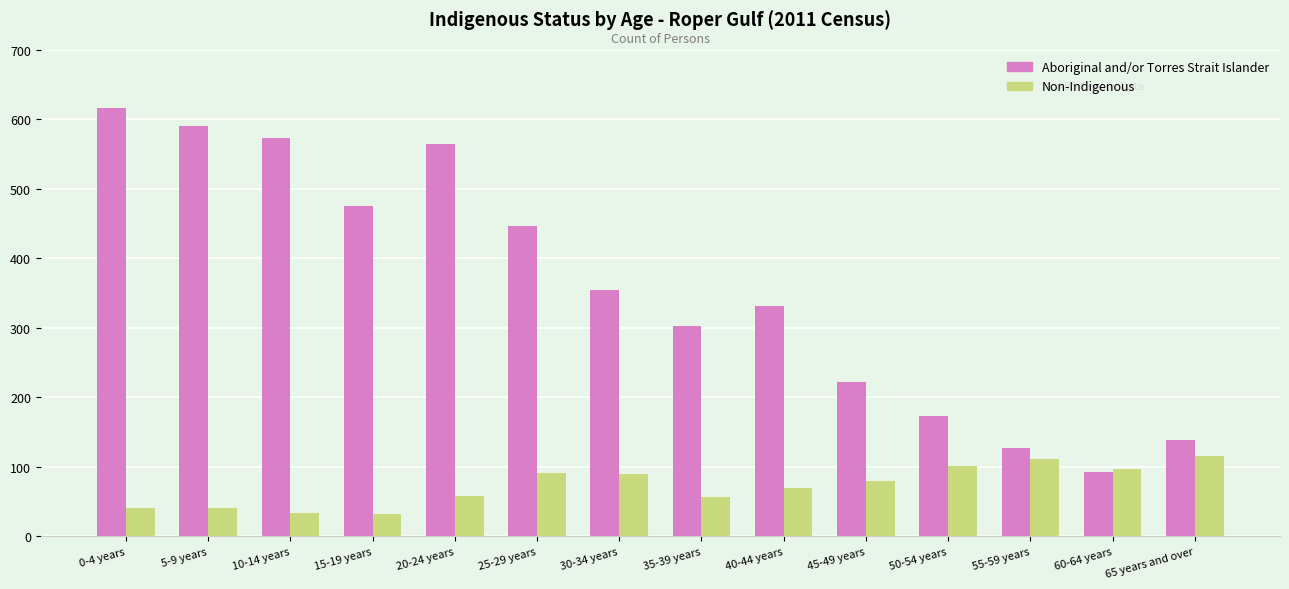

The Aboriginal and/or Torres Strait Islander series shows 138 at 65 years and over. True or false?

True